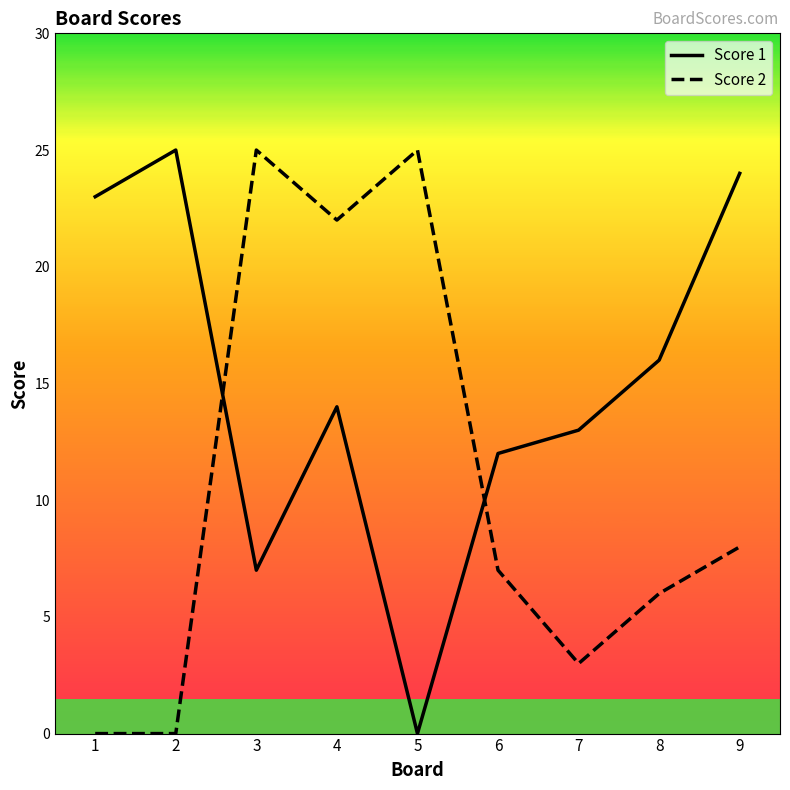

At which category is the sum across all series the highest?

4